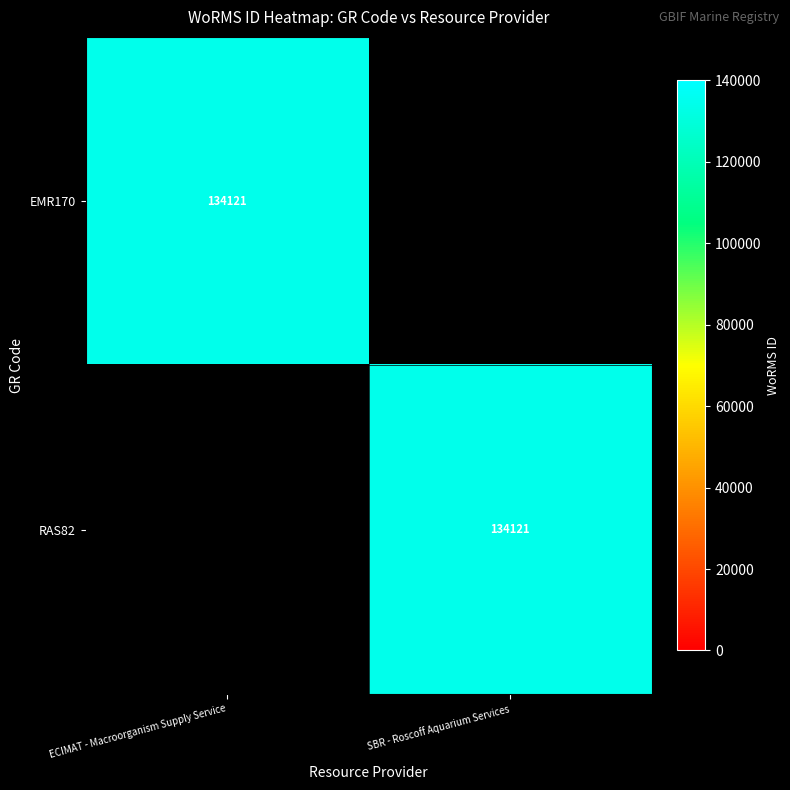

The EMR170 series shows 134121 at ECIMAT - Macroorganism Supply Service. True or false?

True